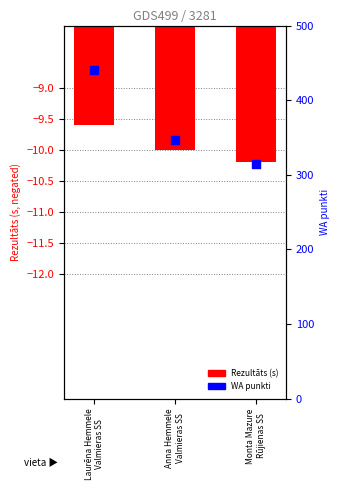

What is the total value across all series at Laurēna Hemmele
Valmieras SS?

431.4